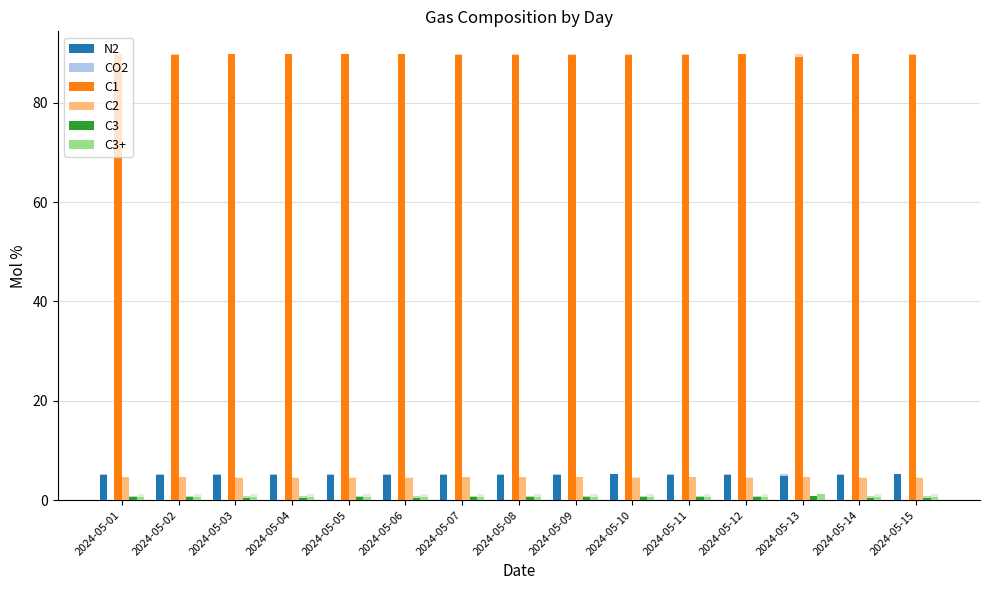

How many bars are there in each group?

6